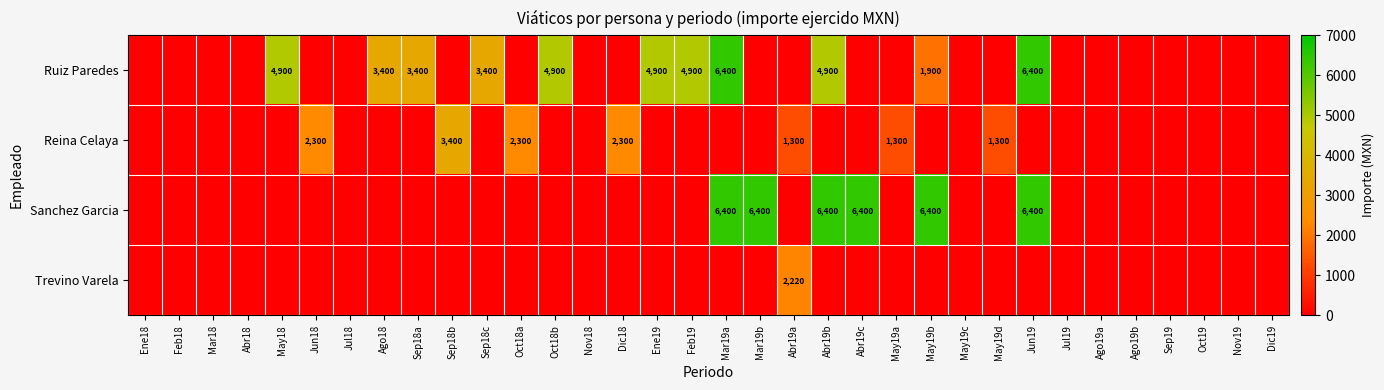

Is it true that Ruiz Paredes equals 2297 at Sep18c?

False